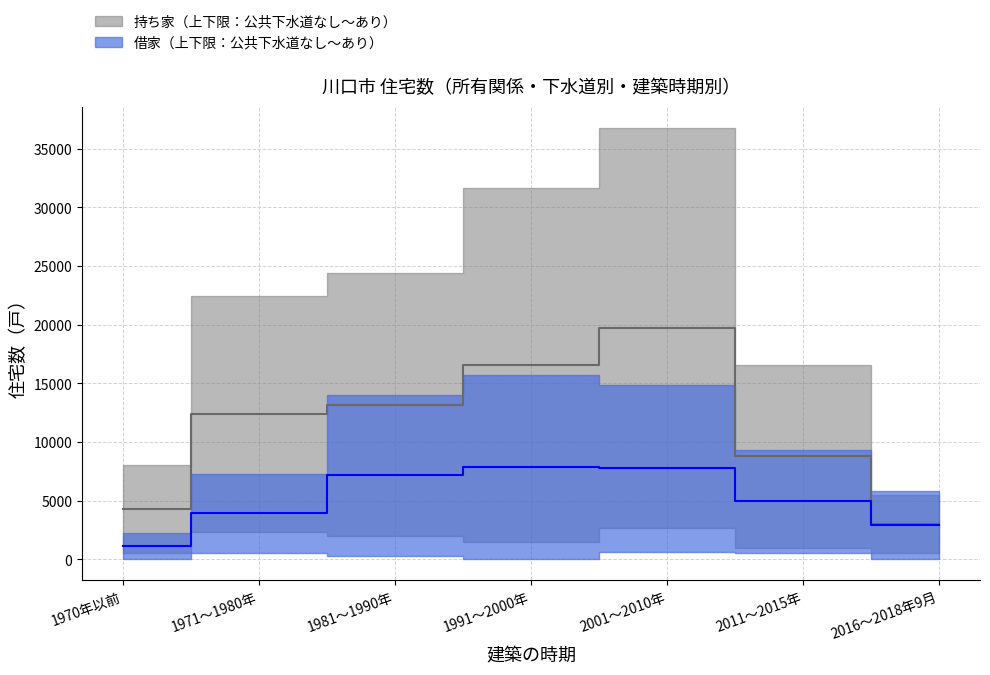

True or false: 借家（公共下水道あり） and 持ち家（公共下水道あり） cross at least once.

False